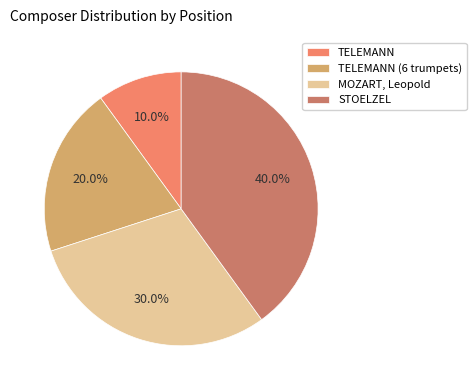

To the nearest percent, what portion does STOELZEL represent?

40%